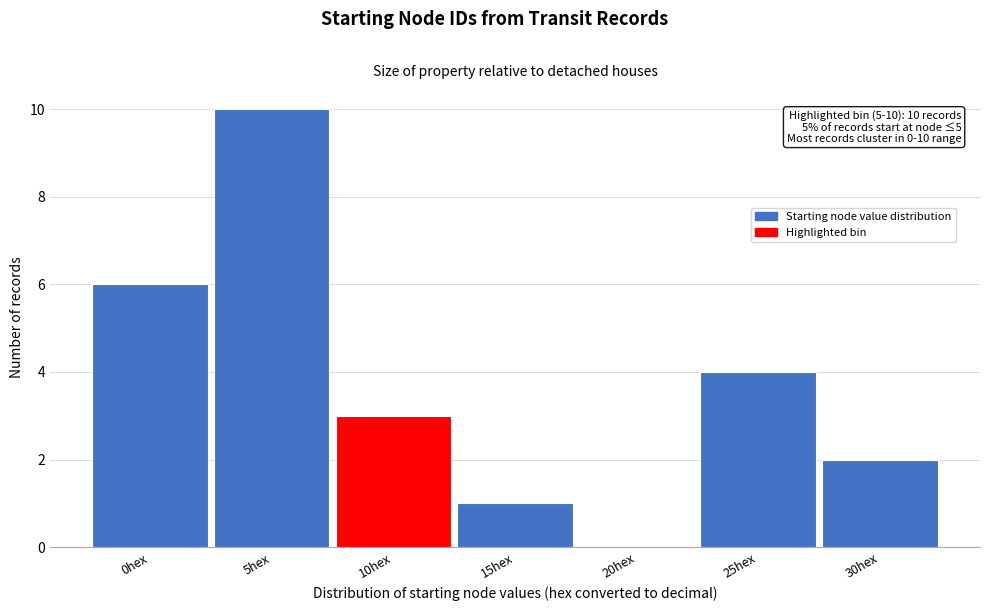

What is the sum of all values?

26